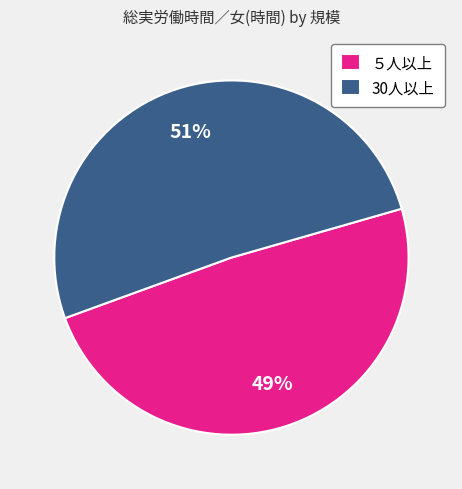

To the nearest percent, what percentage of the pie is 30人以上?

51%